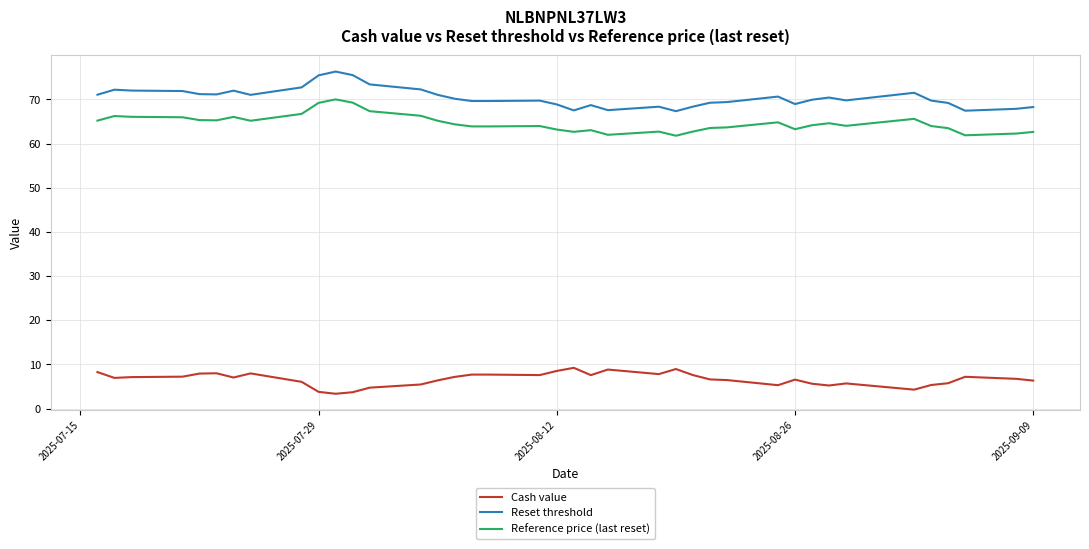

True or false: Reference price (last reset) and Cash value cross at least once.

False